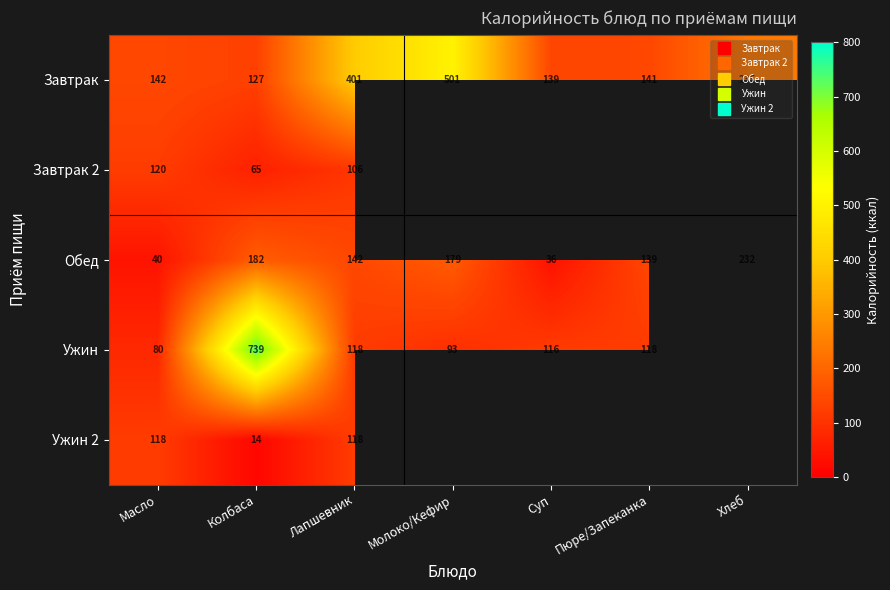

At Лапшевник, list the series in order from largest to smallest.

Завтрак, Обед, Ужин, Ужин 2, Завтрак 2